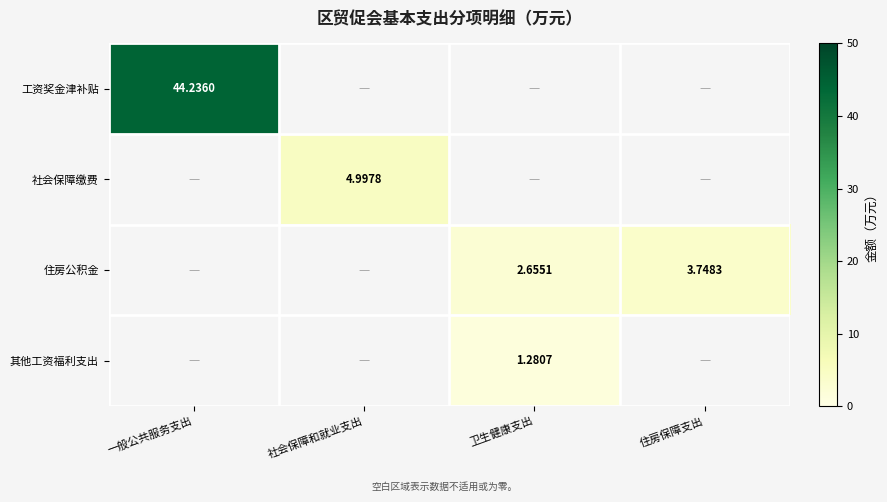

Read the 其他工资福利支出 value at 卫生健康支出.

1.3